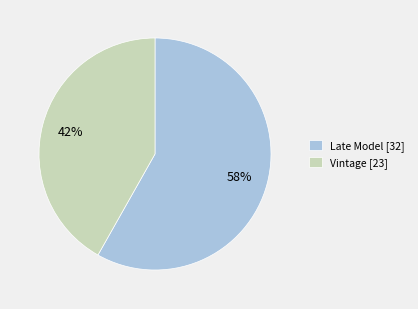

What is the largest slice in the pie chart?

Late Model [32]